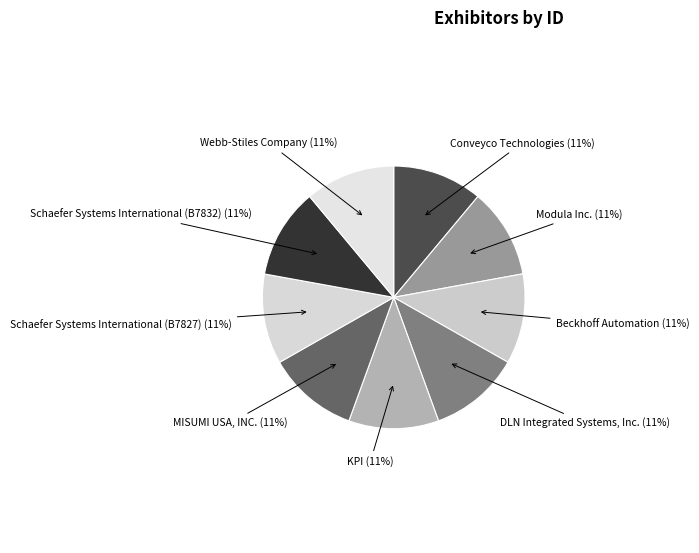

Is it true that Webb-Stiles Company is 4% of the pie?

False